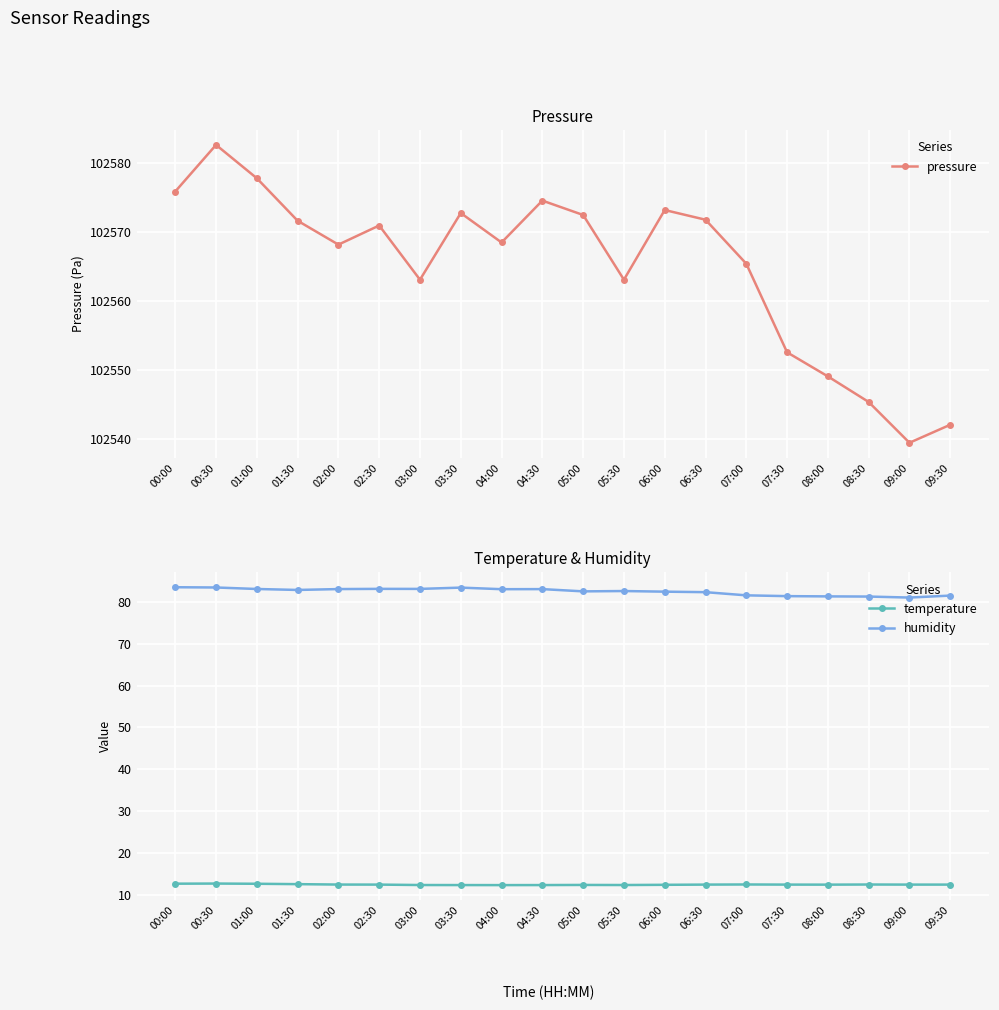

In humidity, how many points are higher than both neighbors (excluding endpoints)?

4